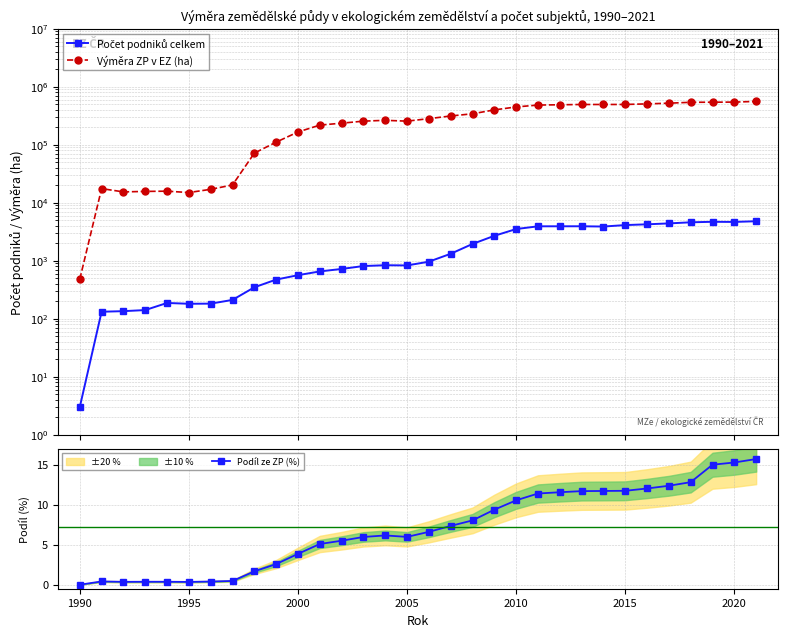

Reading left to right, extract all data points from this chart.

Počet podniků celkem: 3.0	132.0	135.0	141.0	187.0	181.0	182.0	211.0	348.0	473.0	563.0	654.0	721.0	810.0	836.0	829.0	963.0	1318.0	1946.0	2689.0	3517.0	3920.0	3923.0	3926.0	3885.0	4115.0	4243.0	4399.0	4596.0	4690.0	4665.0	4794.0
Výměra ZP v EZ (ha): 480.0	17507.0	15371.0	15667.0	15818.0	14982.0	17022.0	20239.0	71621.0	110756.0	165699.0	217869.0	235136.0	254995.0	263299.0	254982.0	281535.0	312890.0	341632.0	398407.0	448202.0	482927.0	488483.0	493896.0	493971.0	494661.0	506070.0	520032.0	538894.0	540993.0	543252.0	558124.0
Podíl ze ZP (%): 0.0	0.4	0.4	0.4	0.4	0.3	0.4	0.5	1.7	2.6	3.9	5.1	5.5	6.0	6.2	6.0	6.6	7.3	8.0	9.4	10.6	11.4	11.6	11.7	11.7	11.7	12.0	12.4	12.8	15.0	15.3	15.7